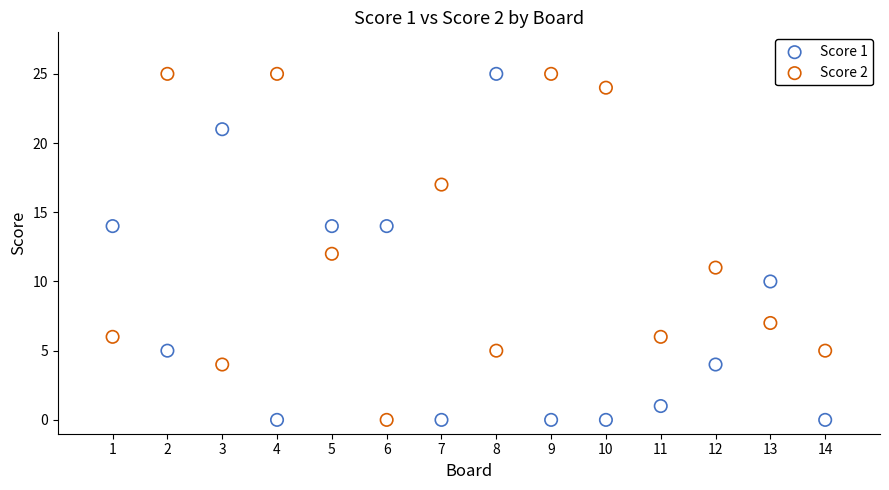

Across all data points, what is the range of X values (max minus min)?

13